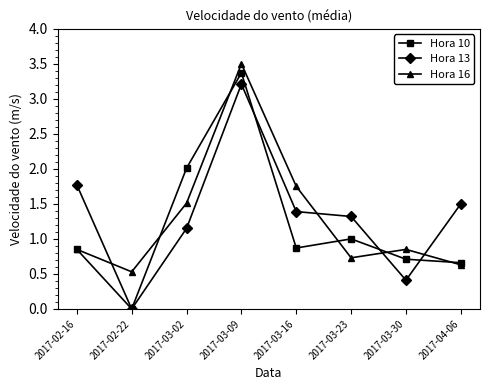

Which series ends up on top after the final intersection of Hora 16 and Hora 13?

Hora 13